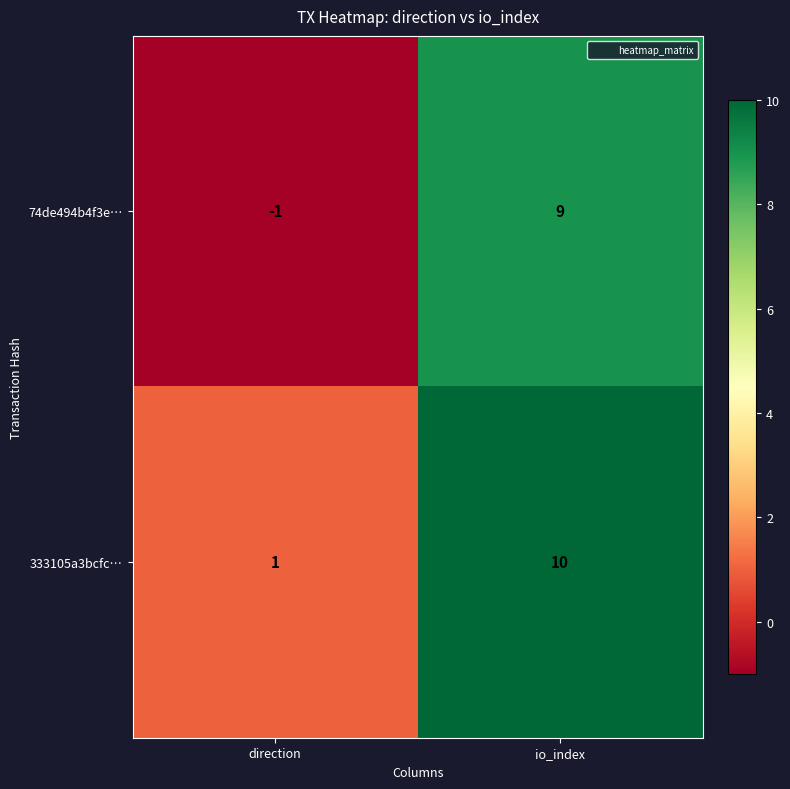

At which label is 74de494b4f3e… closest to 4?

direction